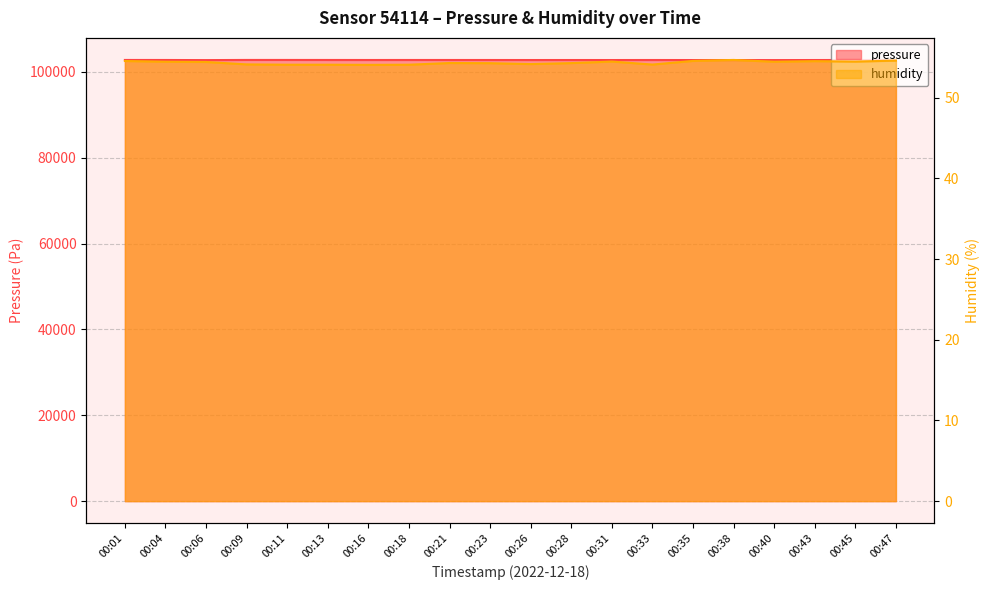

True or false: humidity and pressure cross at least once.

False